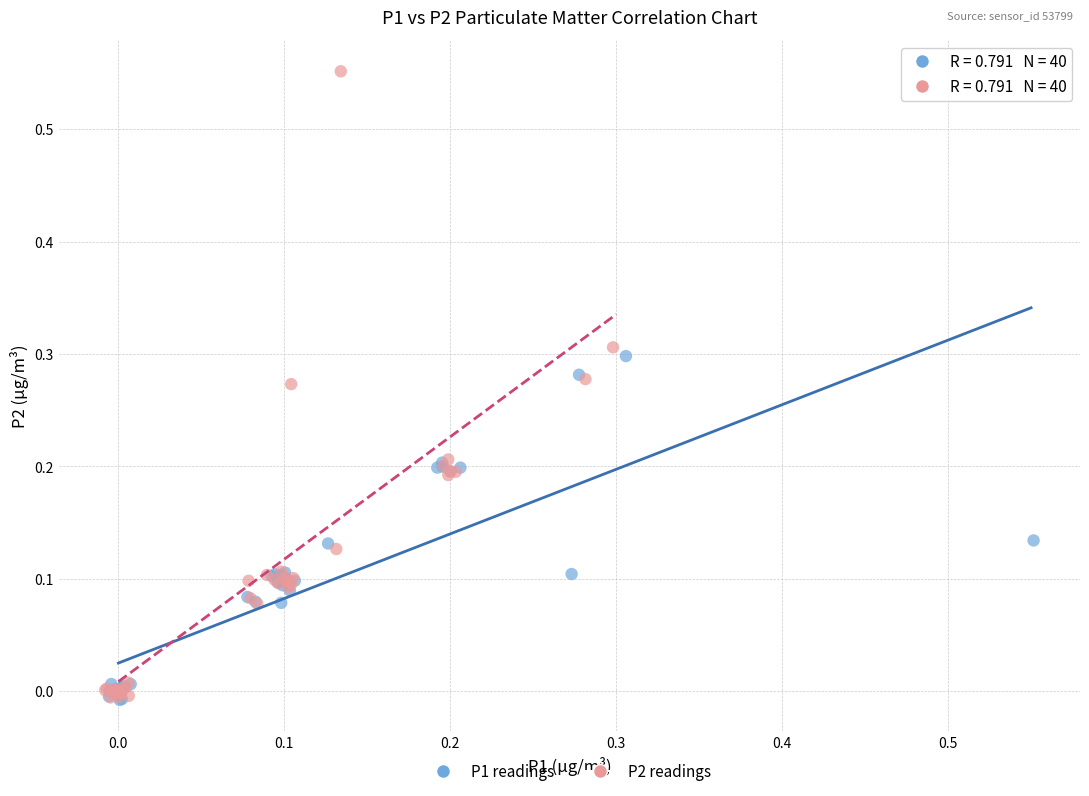

Which series reaches the maximum Y coordinate?

P2 readings